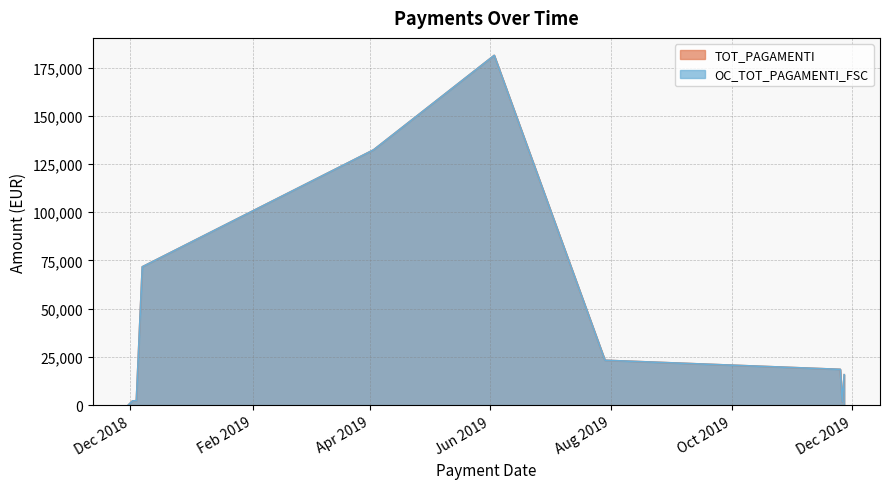

How many interior local valleys does the OC_TOT_PAGAMENTI_FSC series have?

1